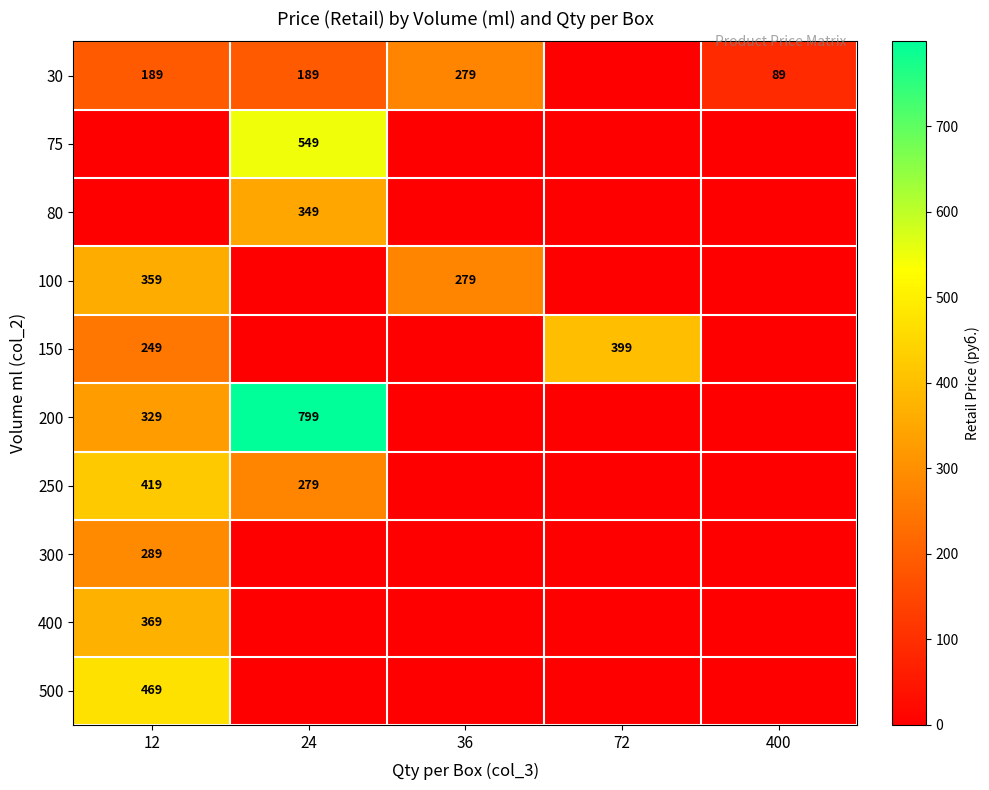

Is it true that 100 equals 279 at 36?

True